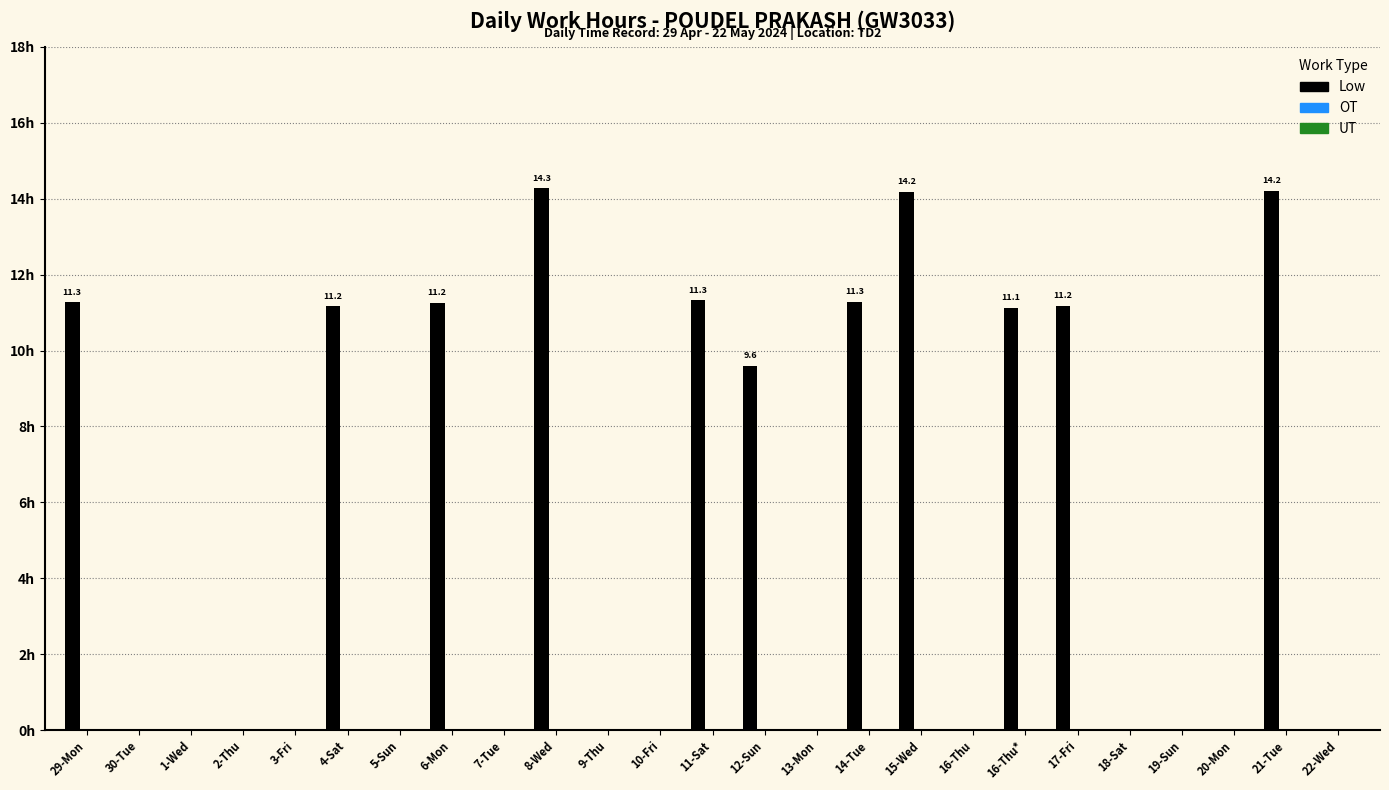

Are the bars horizontal?

No